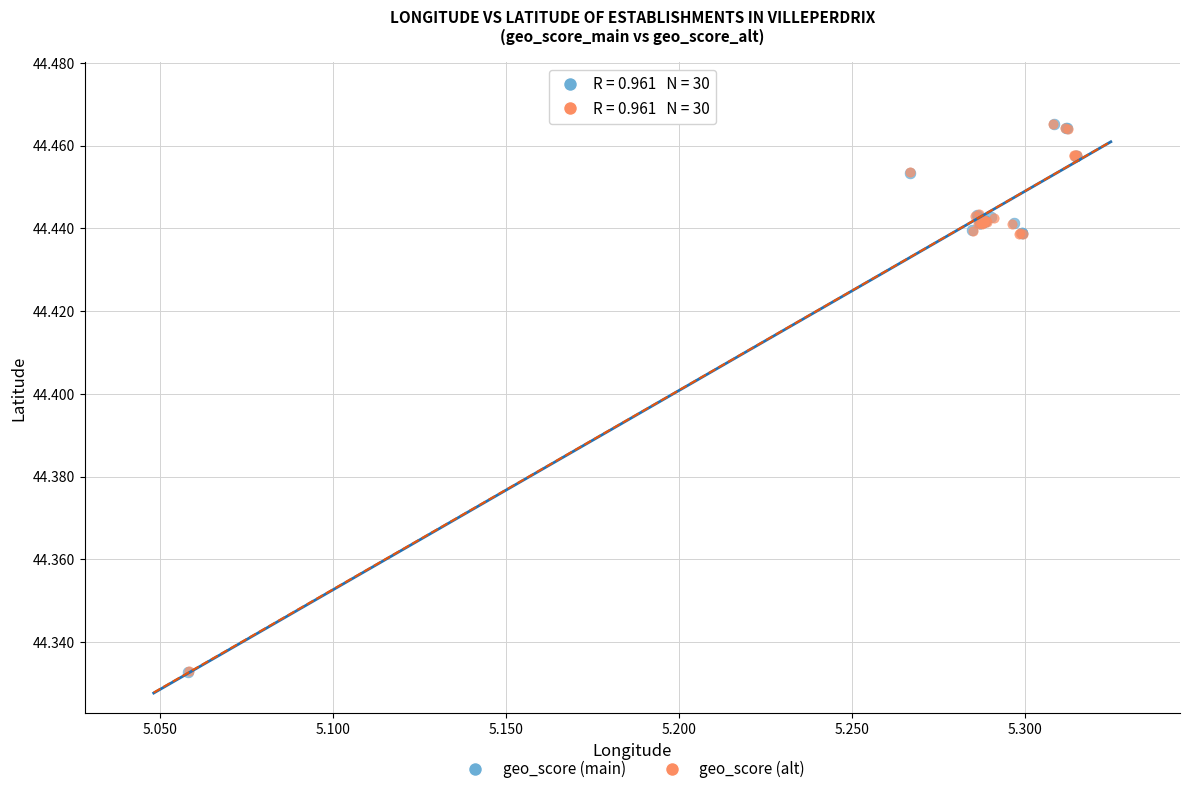

Which series has the largest Y range (max minus min)?

geo_score (main)